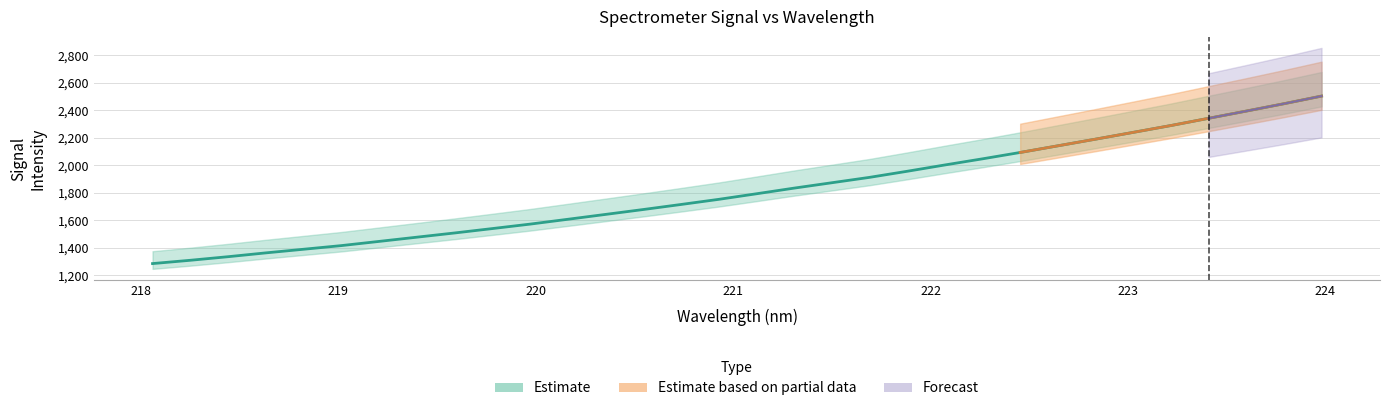

Reading right to left, extract all data points from this chart.

2502.3	2446.7	2393.2	2340.7	2288.2	2238.5	2189.1	2140.7	2092.4	2046.1	2001.5	1955.6	1911.3	1872.2	1833.1	1791.9	1751.4	1714.1	1677.5	1642.0	1606.6	1571.4	1539.0	1507.1	1476.5	1445.8	1415.3	1388.8	1362.4	1334.6	1308.6	1284.6